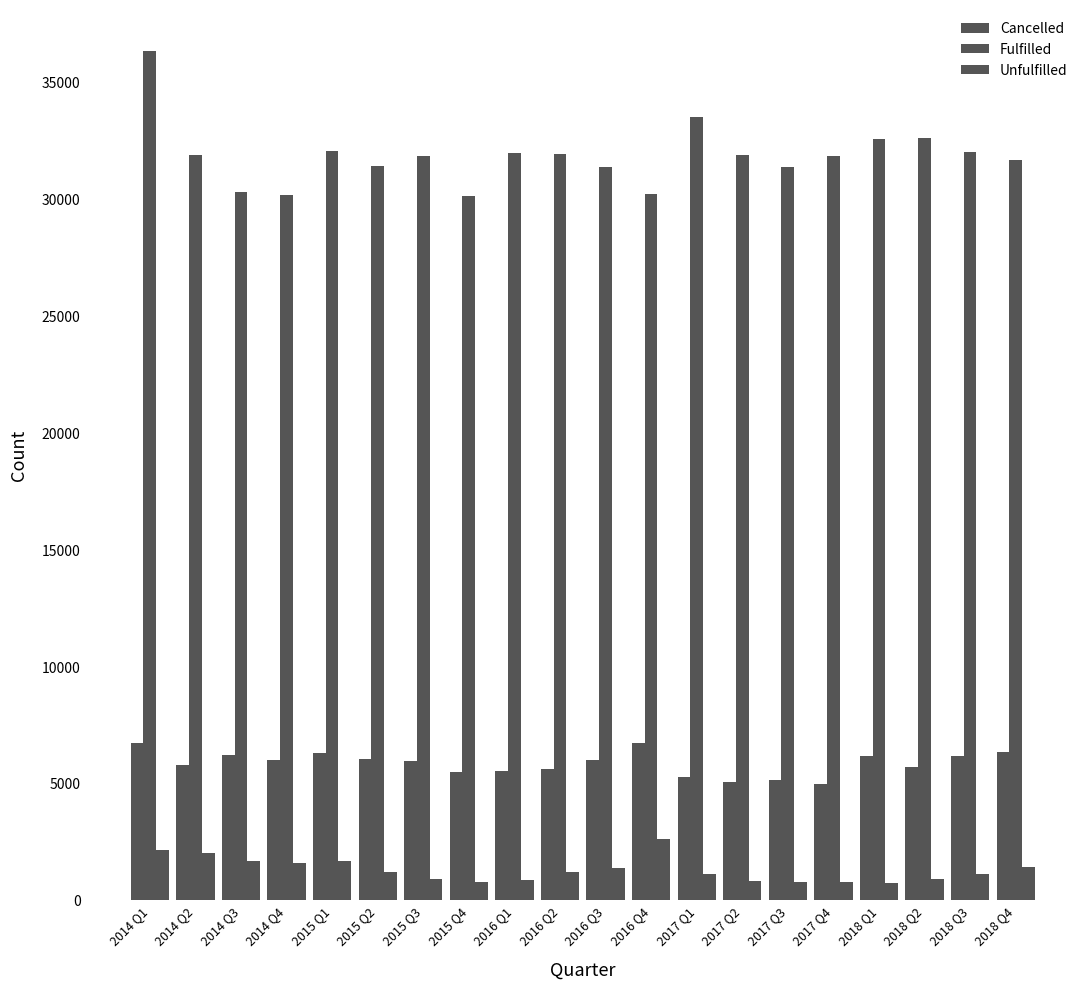

How many categories are shown in the chart?

20